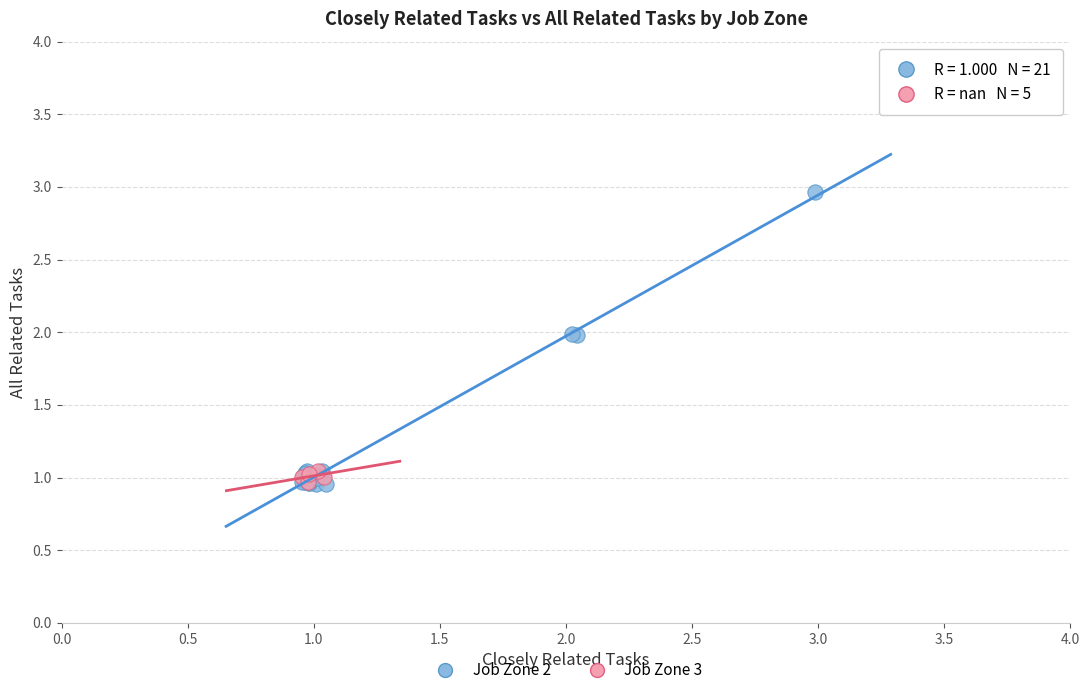

Which series has the largest Y range (max minus min)?

Job Zone 2